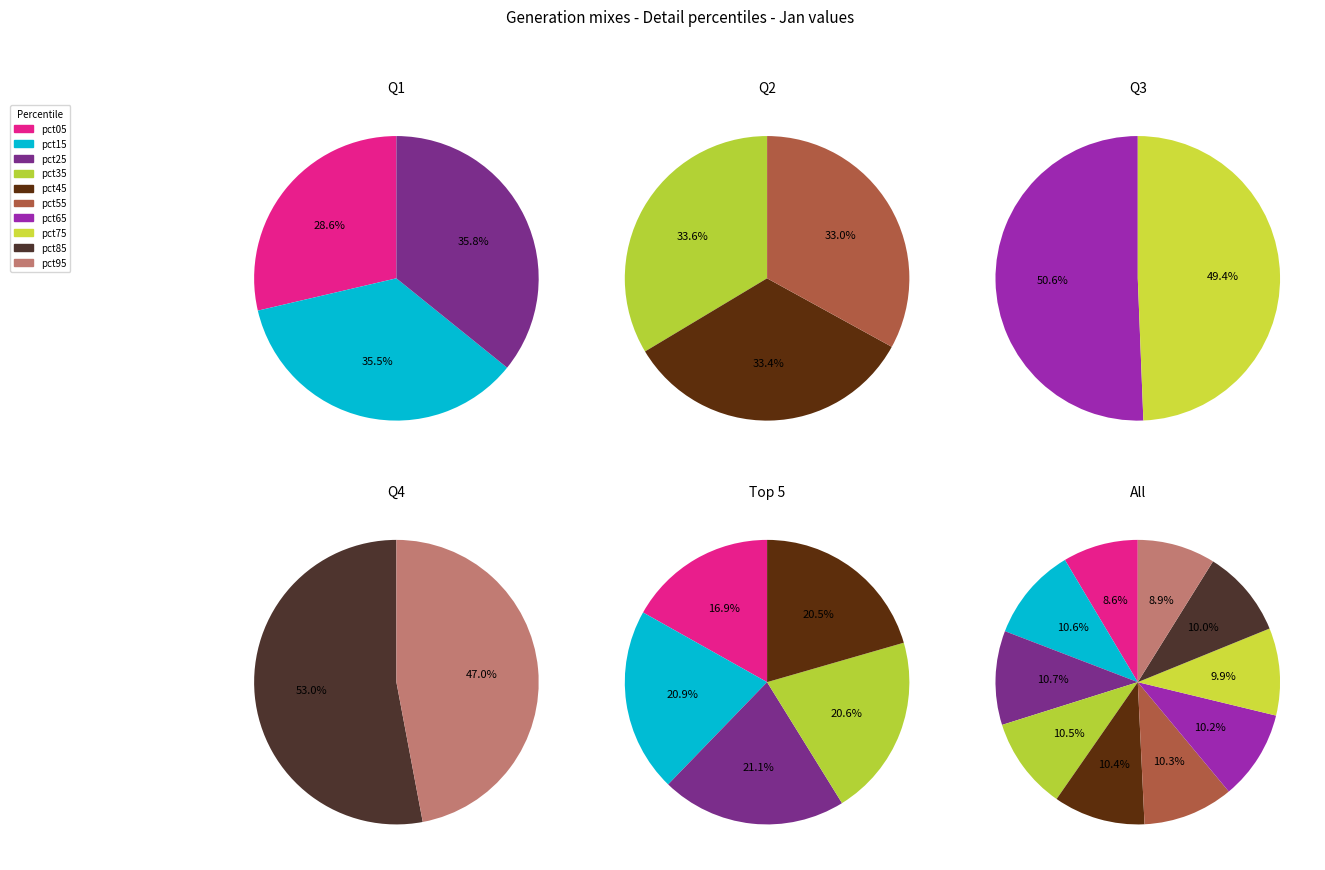

To the nearest percent, what is the difference between the largest and smallest slice percentages?

2%